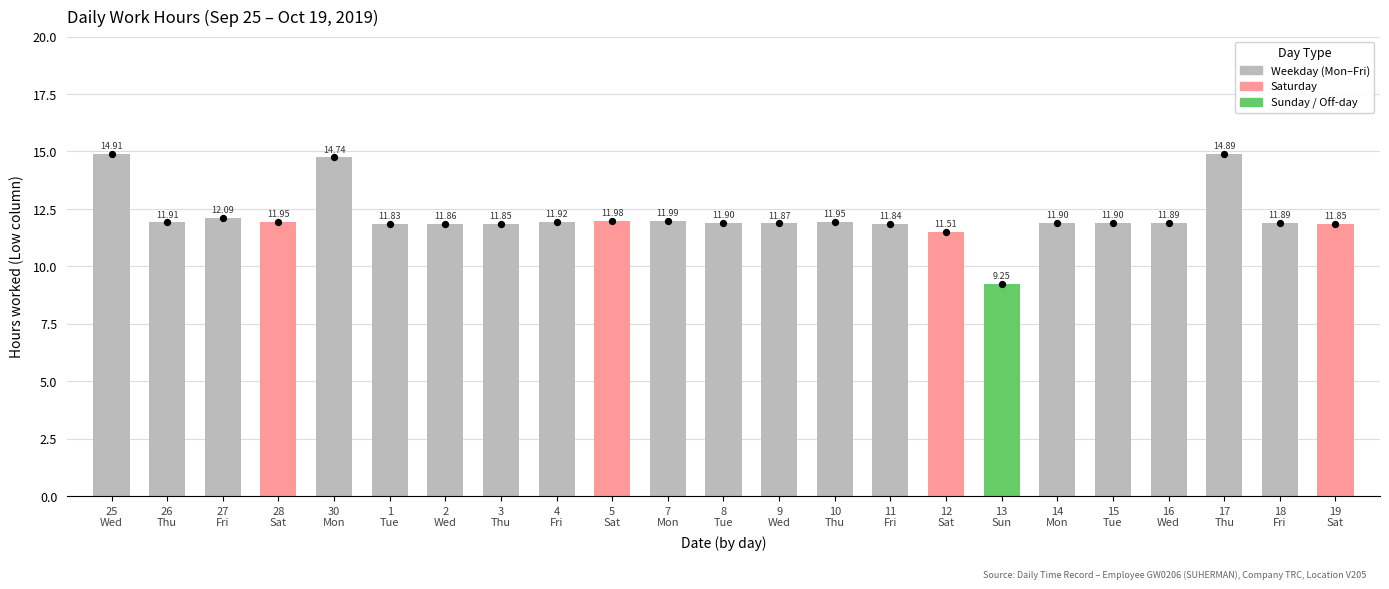

What is the change in value from 17
Thu to 18
Fri?

-3.0